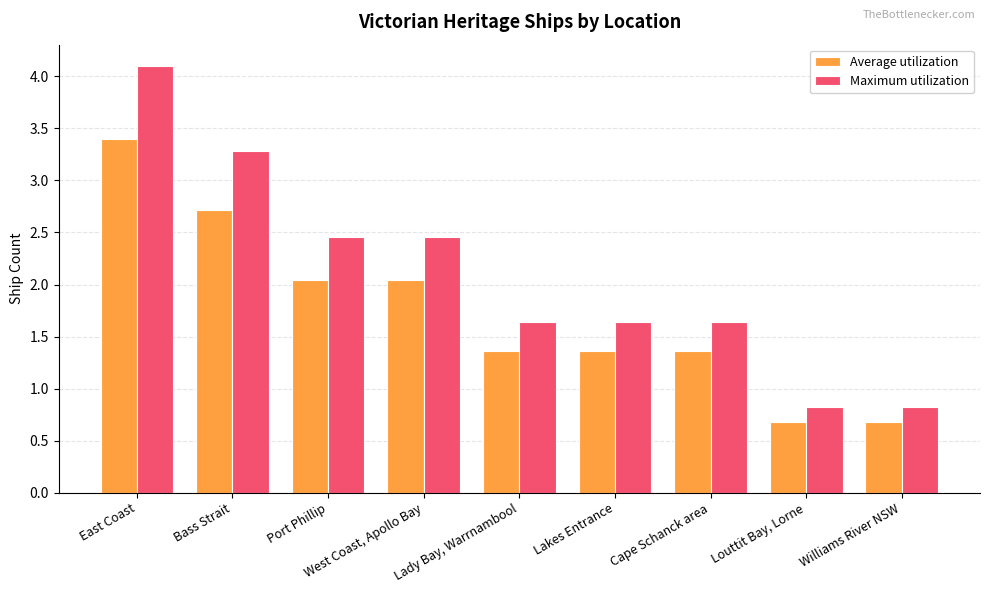

What is the average value of the Maximum utilization series?

2.1